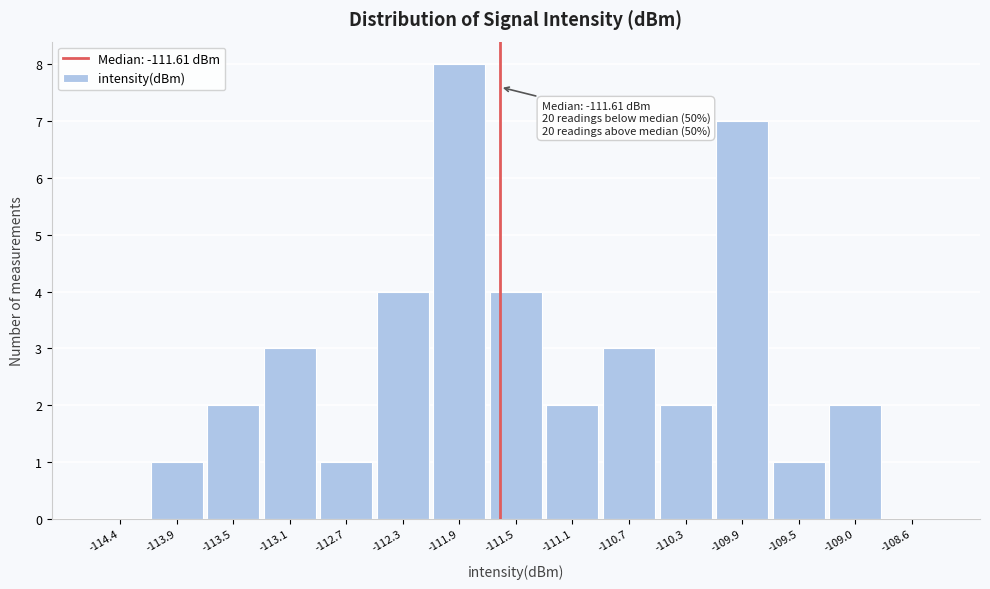

Over which range of the x-axis is the bar tallest?

-112.10 to -111.70